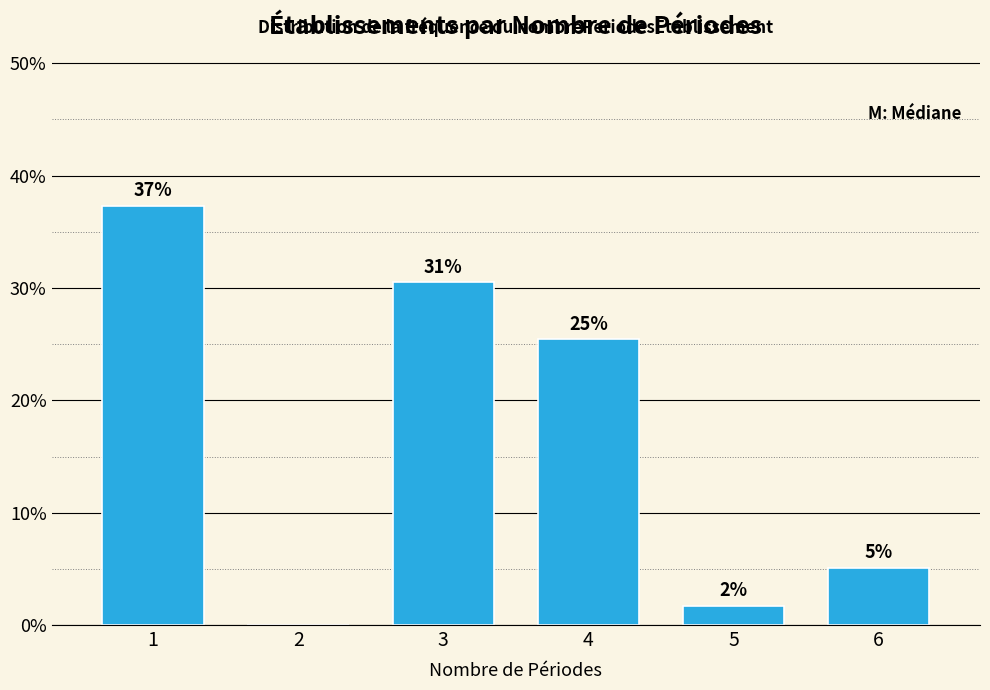

Are the bars horizontal?

No